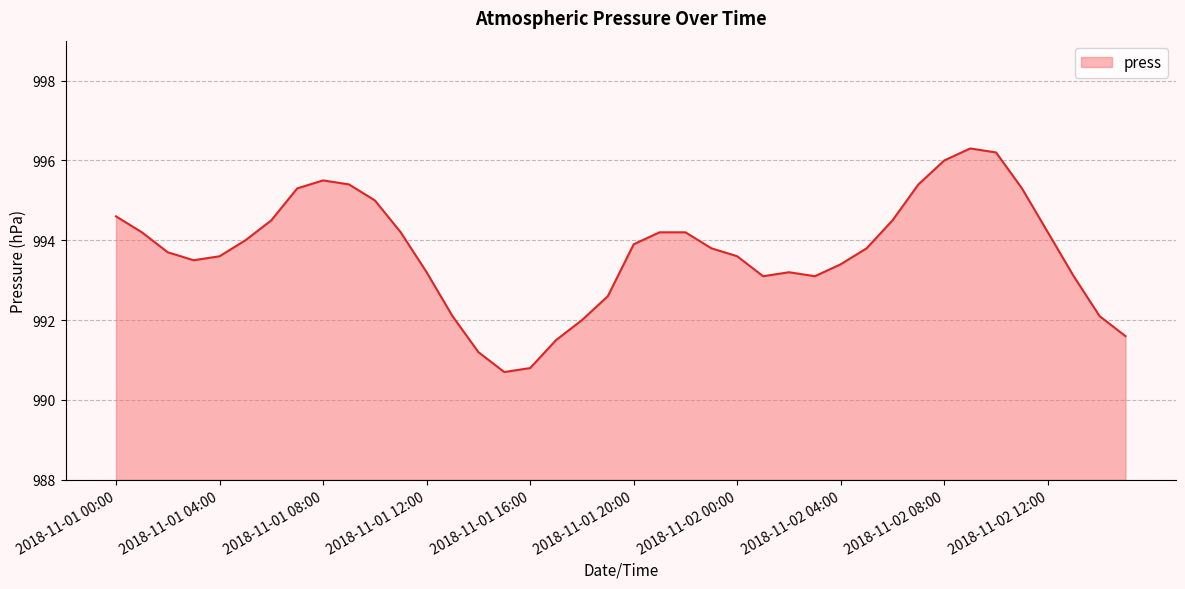

What is the maximum value shown in the chart?

996.3